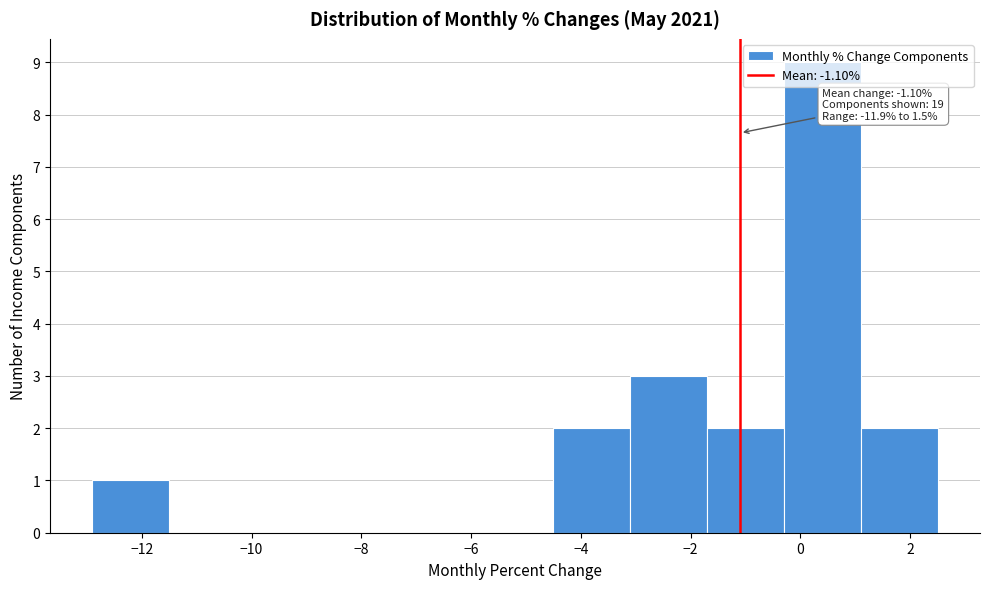

Over which range of the x-axis is the bar tallest?

-0.3 to 1.1